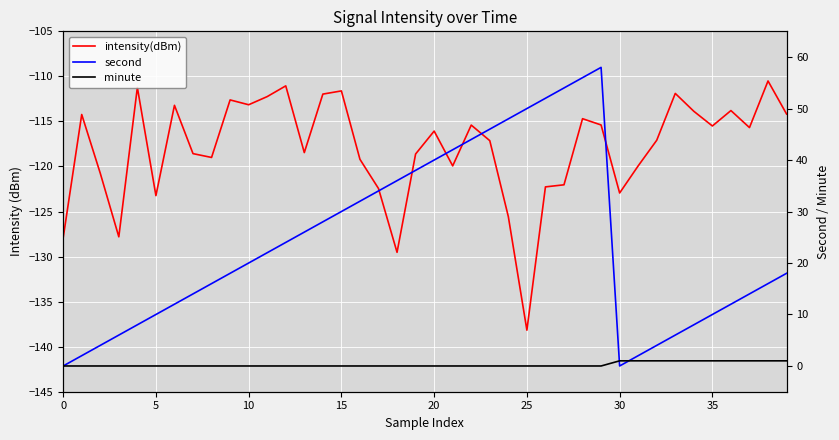

In intensity(dBm), how many points are lower than both neighbors (excluding endpoints)?

11